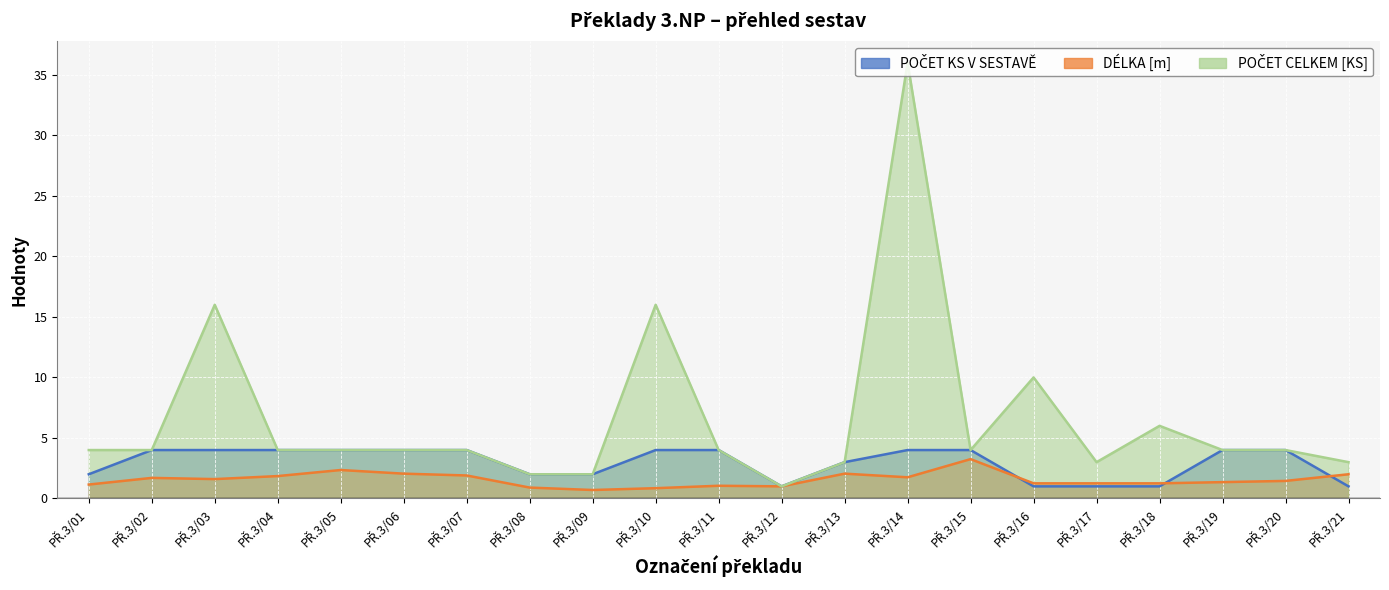

What is the value of the POČET CELKEM [KS] point at the 5th from the left?

4.0